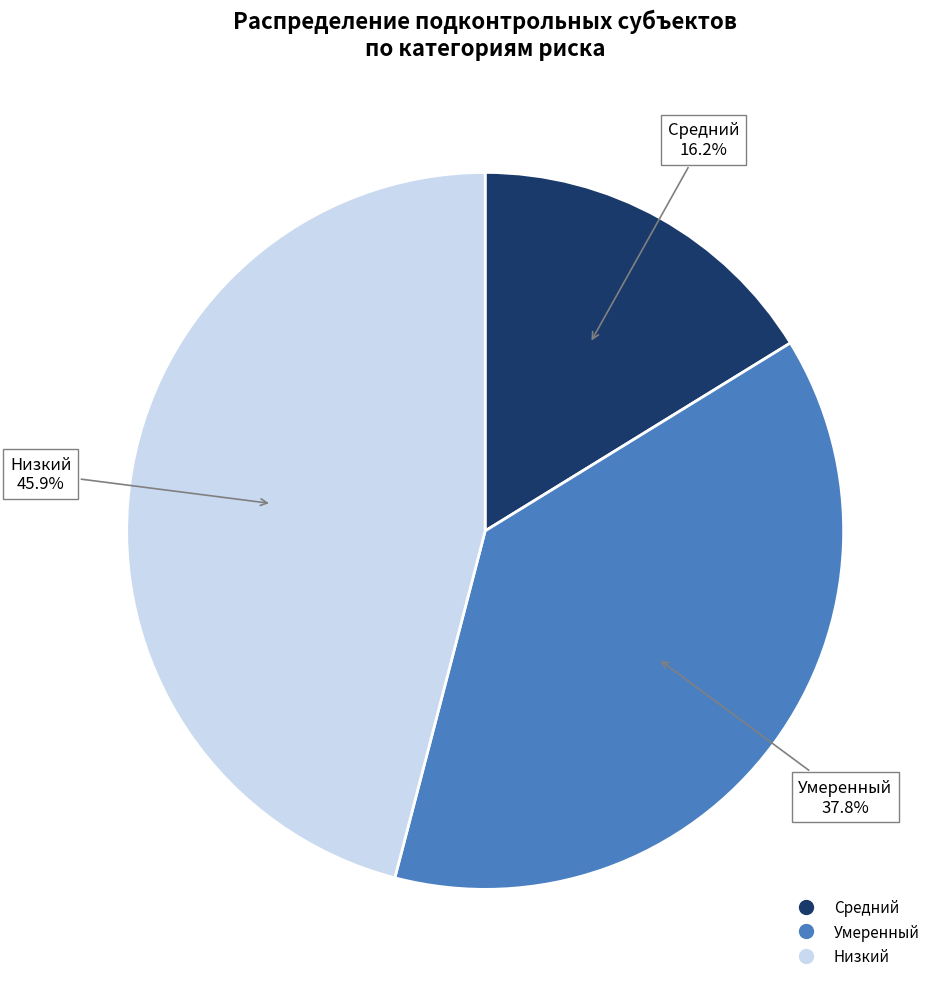

Is there a majority slice in this chart?

No